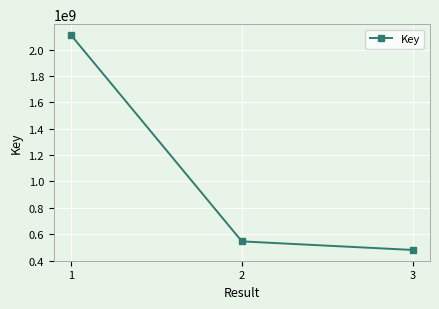

Rank the categories by value from lowest to highest.

3, 2, 1